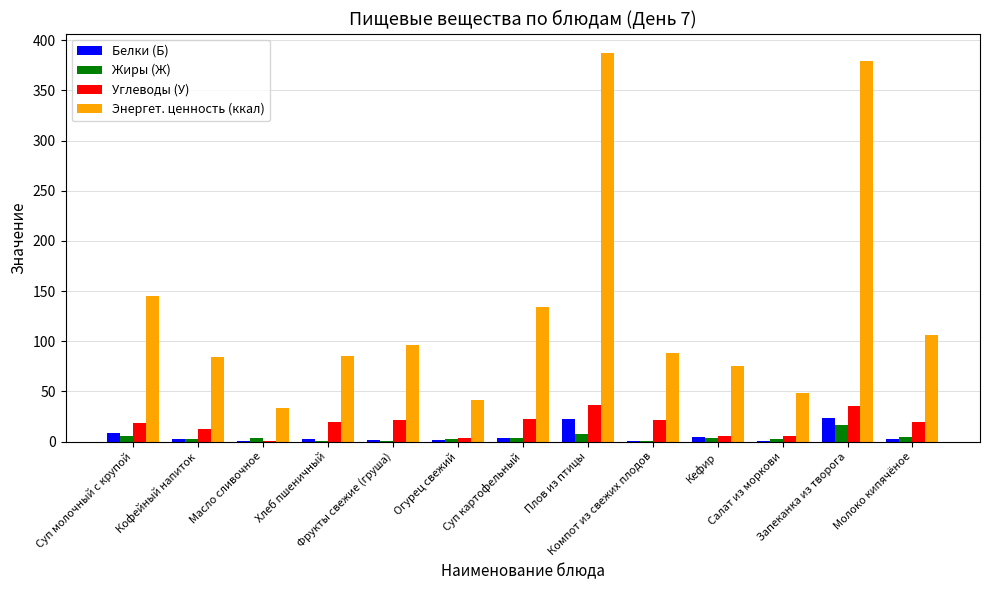

Which series has the largest total across all categories?

Энергет. ценность (ккал)